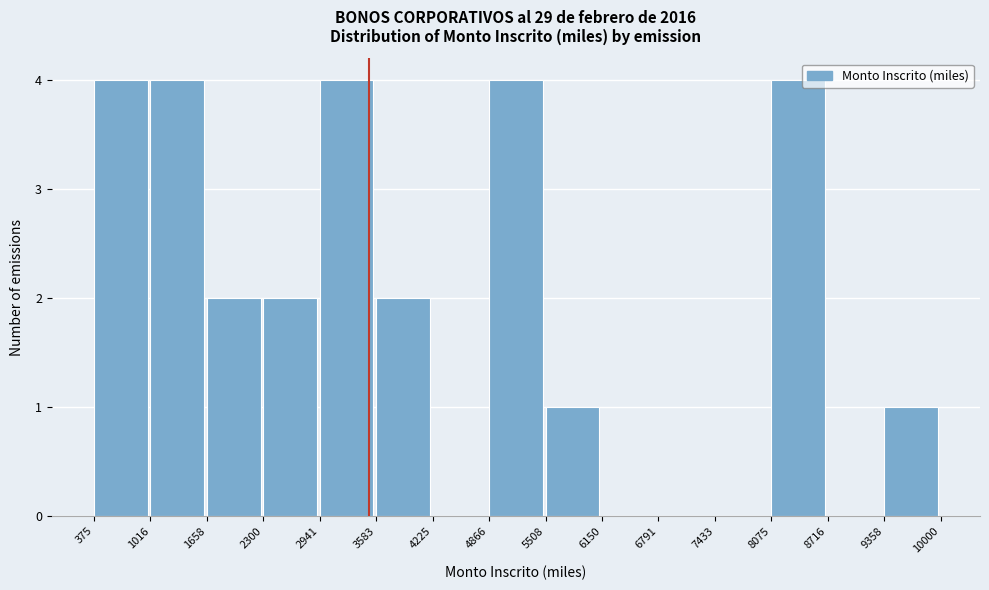

What is the height of the bar covering 2300 to 2941 on the x-axis? The values are not printed on the chart, so give them approximately, as read against the axis.

2